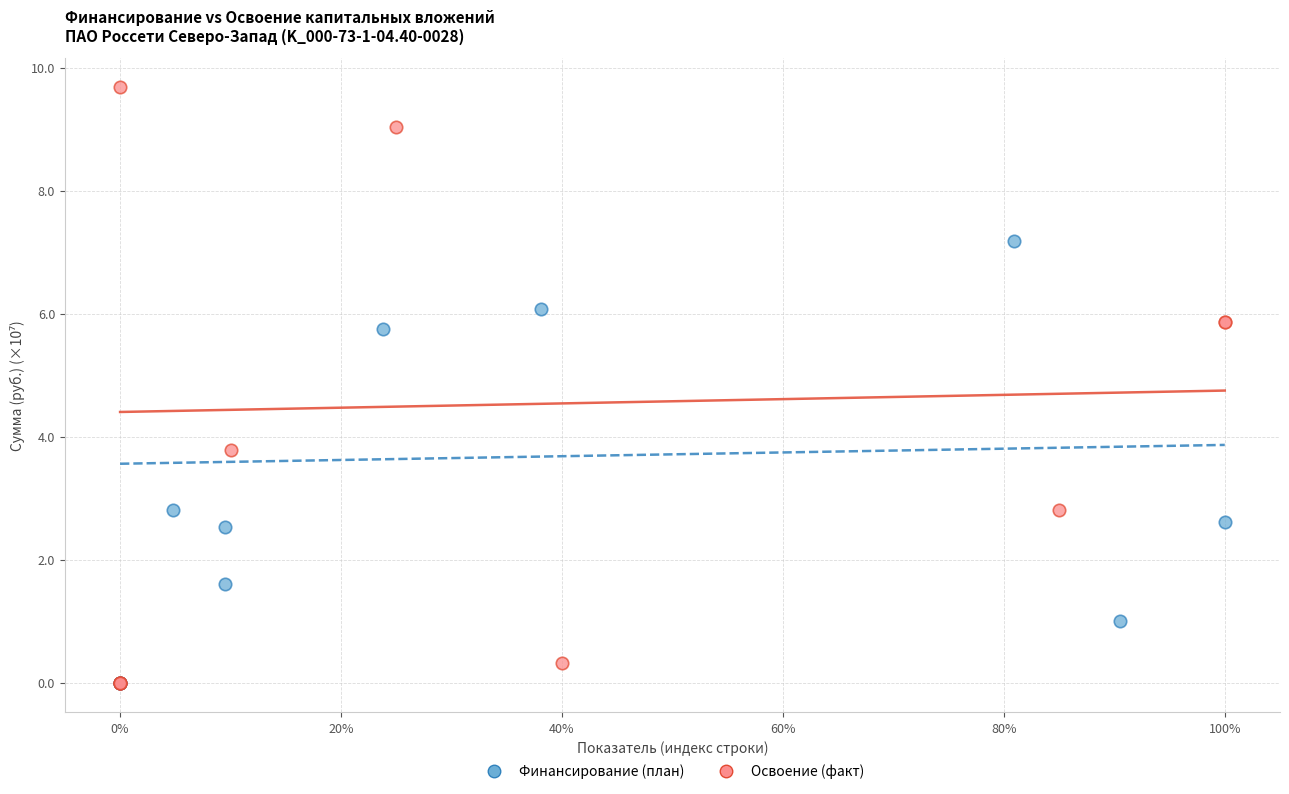

What are all the series names shown in the legend?

Финансирование (план), Освоение (факт)